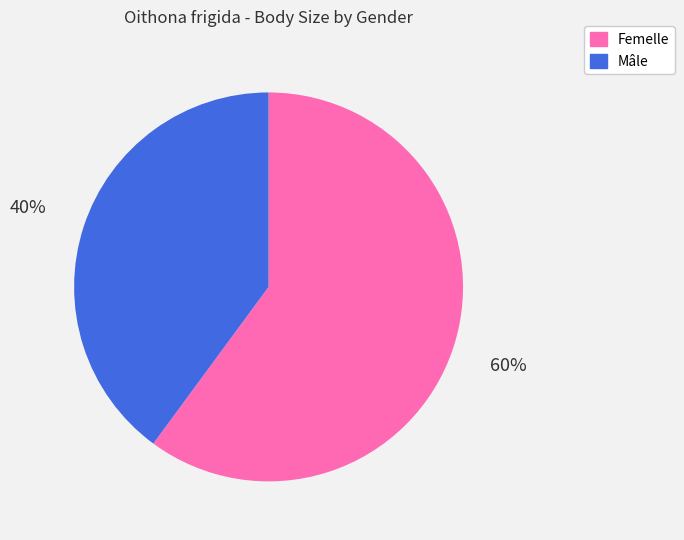

To the nearest percent, what is the difference between the largest and smallest slice percentages?

20%